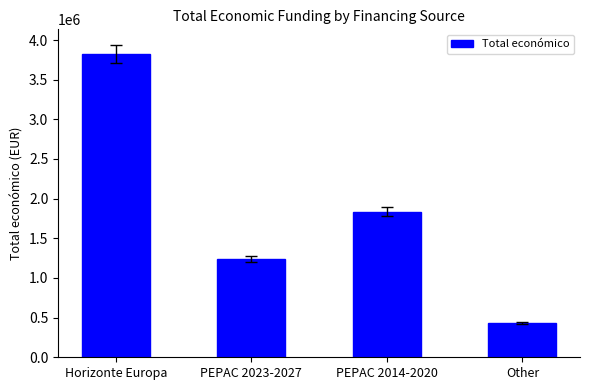

How many categories are shown in the chart?

4